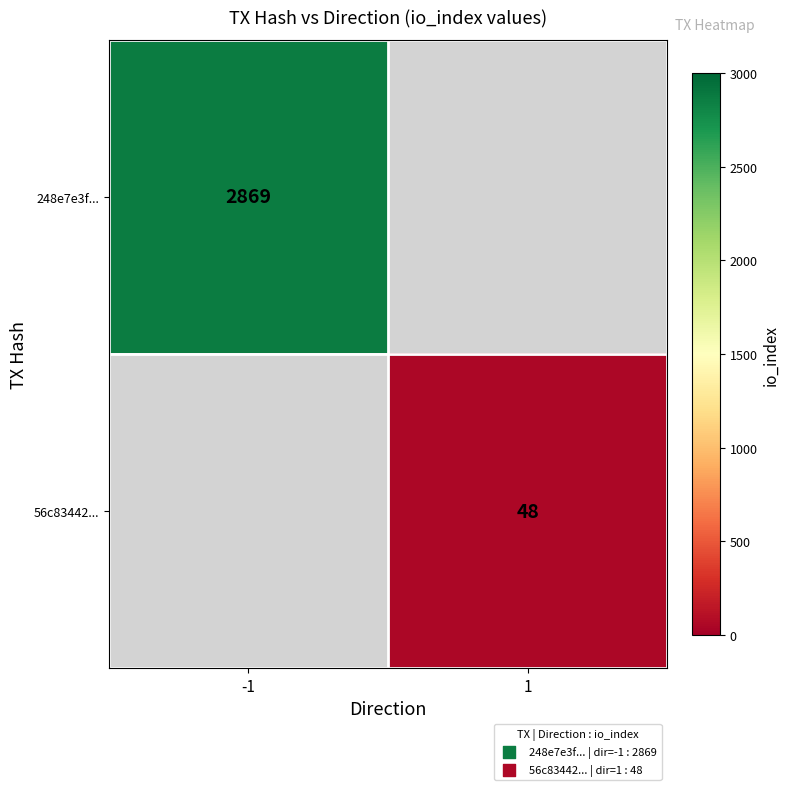

What is the greatest value displayed?

2869.0